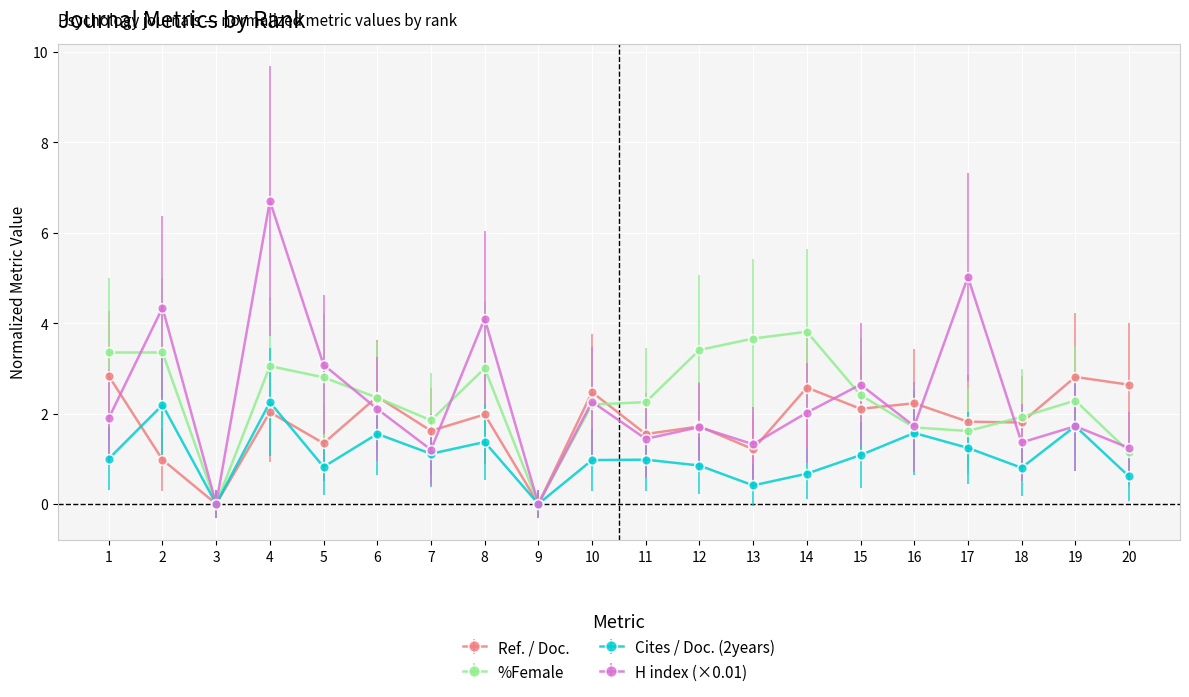

How many values in the %Female series exceed 2?

13